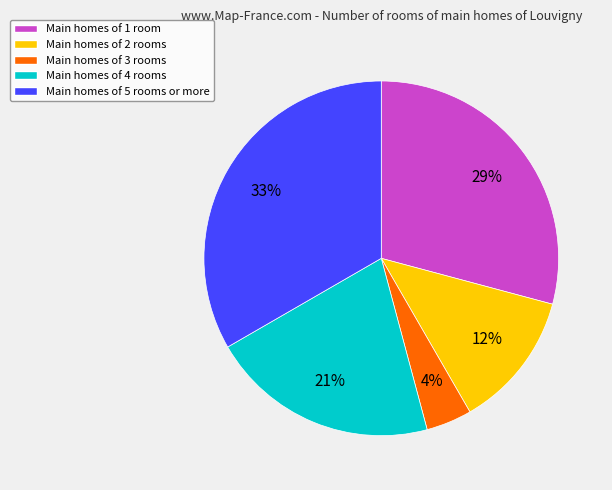

To the nearest percent, what is the difference between the Main homes of 1 room and Main homes of 4 rooms slice percentages?

8%